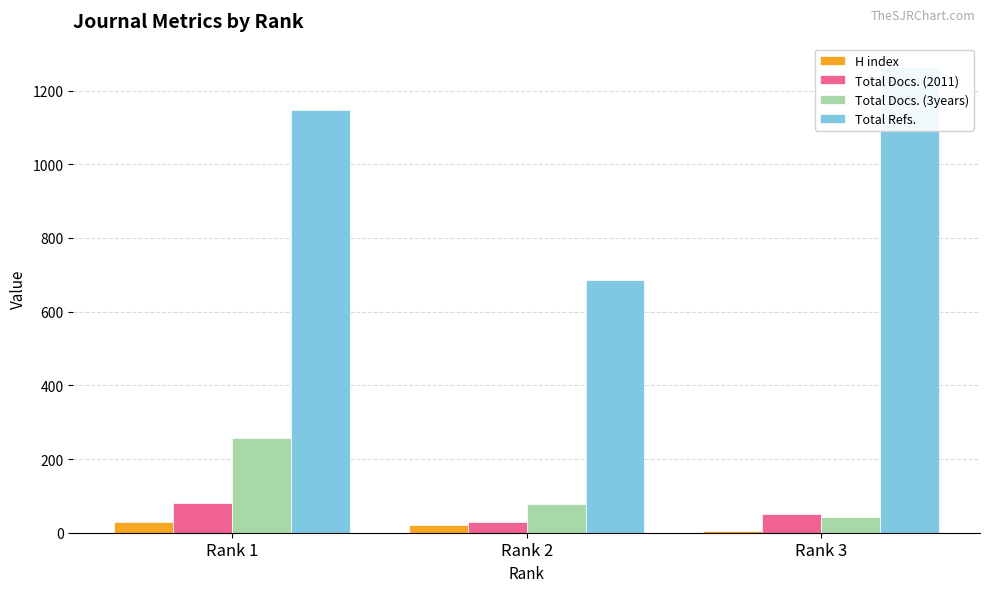

How many distinct data groups are displayed?

4